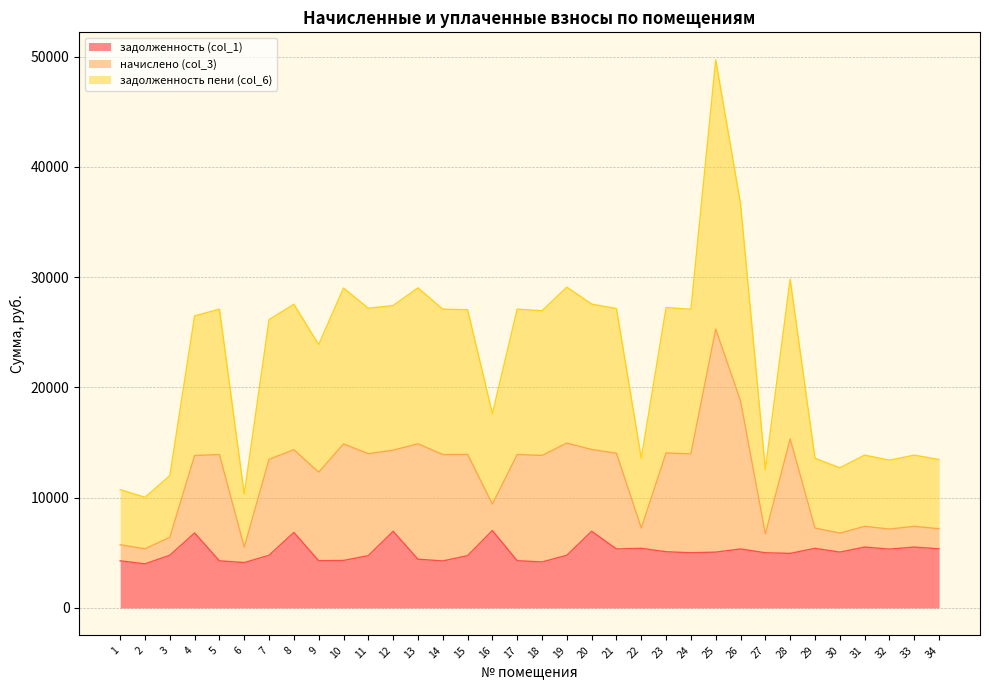

True or false: задолженность (col_1) has more than 1 points higher than both neighbors.

True